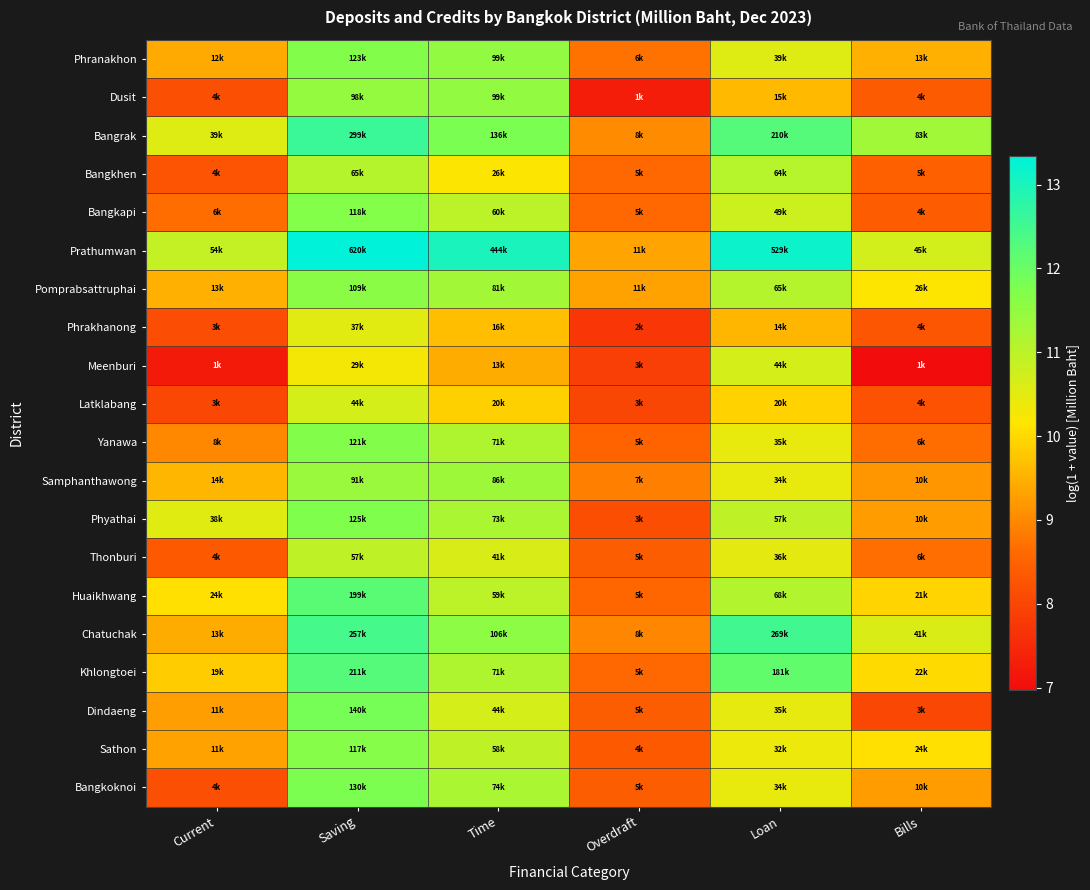

Which series has the largest total across all categories?

Prathumwan